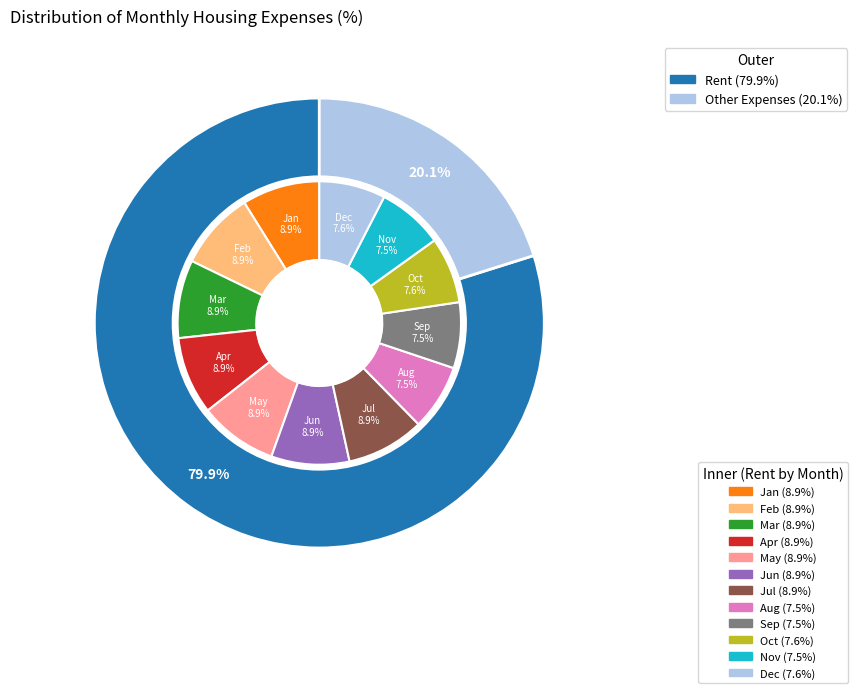

Rank the categories by value from lowest to highest.

Aug, Sep, Nov, Oct, Dec, Apr, Jan, Mar, Jul, Jun, May, Feb